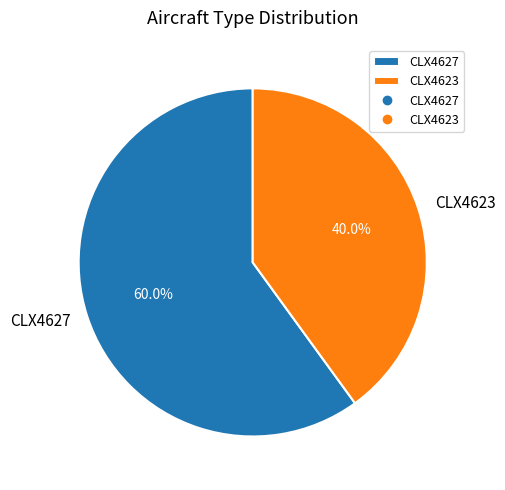

What is the majority slice?

CLX4627